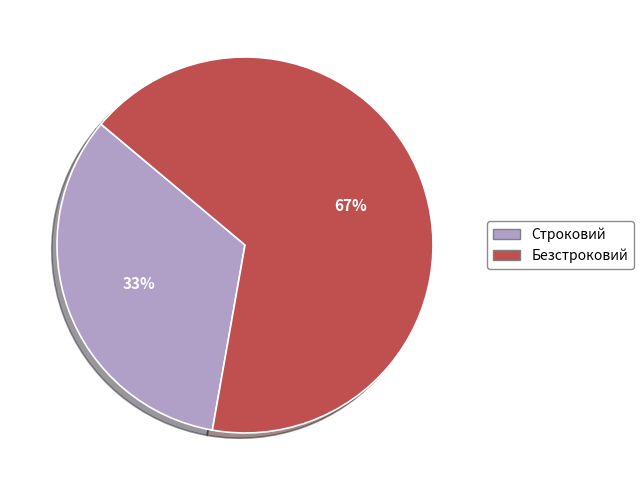

To the nearest percent, what portion does Строковий represent?

33%